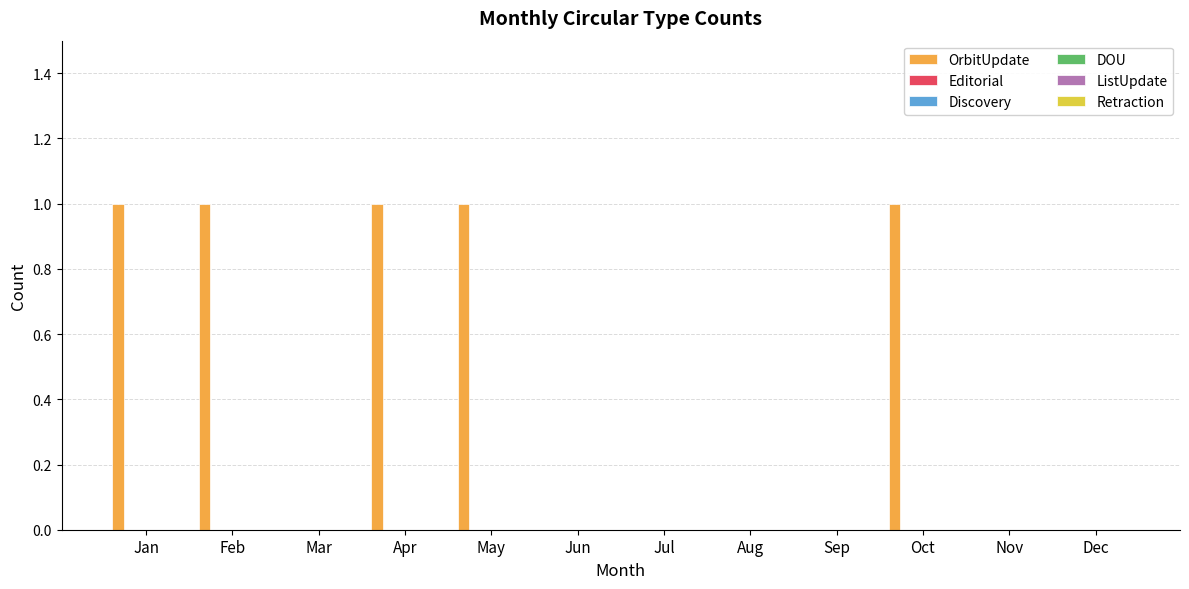

Are the bars horizontal?

No